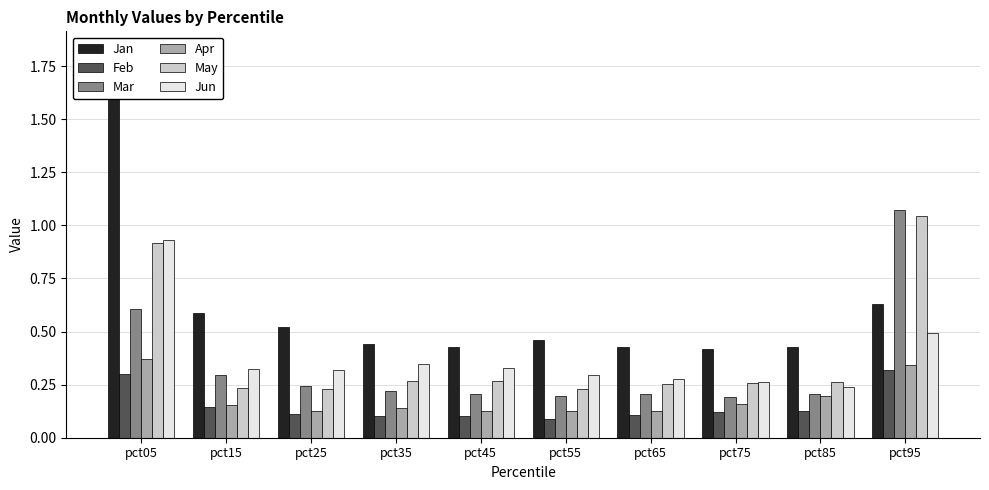

Does the chart contain any negative values?

No